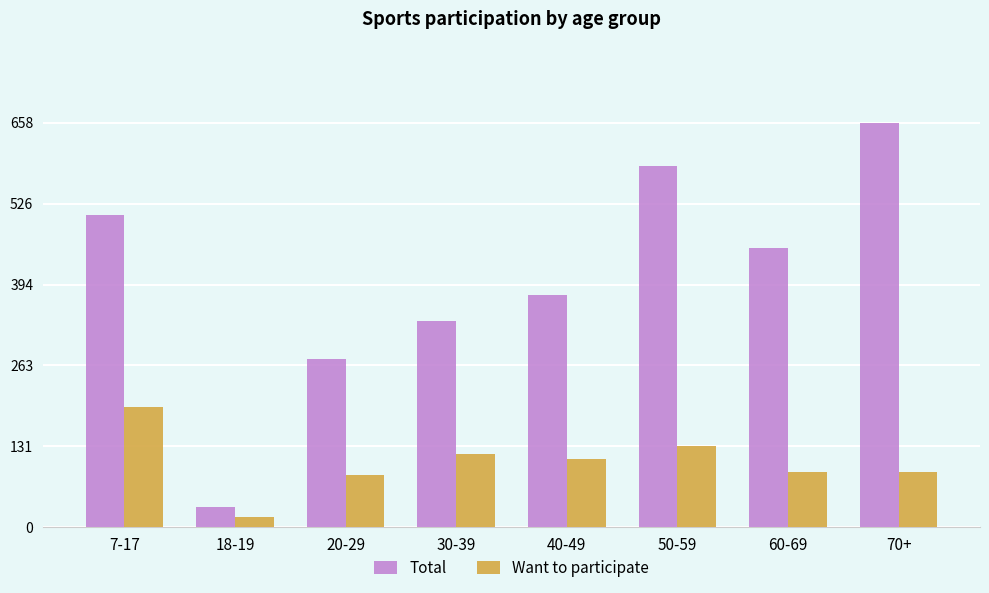

Is the value of Total at 7-17 greater than the value of Want to participate at 40-49?

Yes